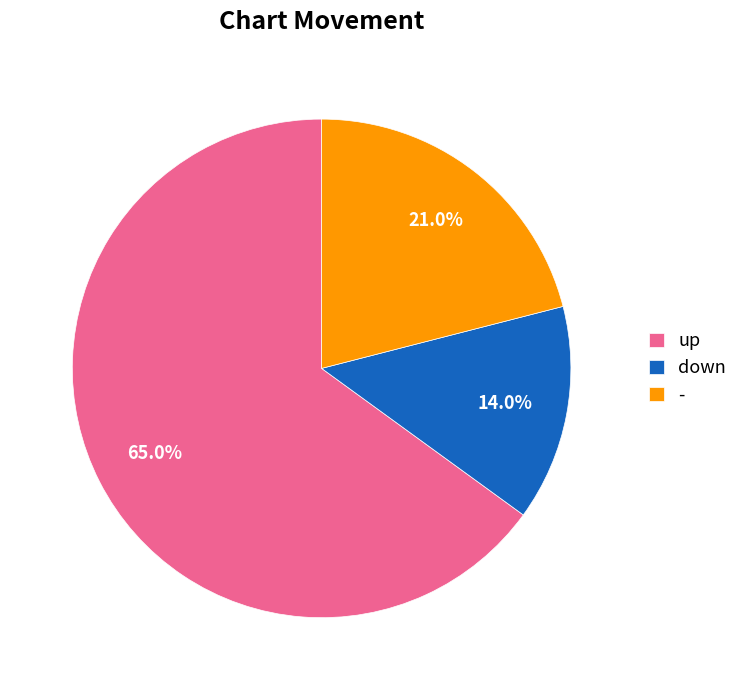

Is there a majority slice in this chart?

Yes